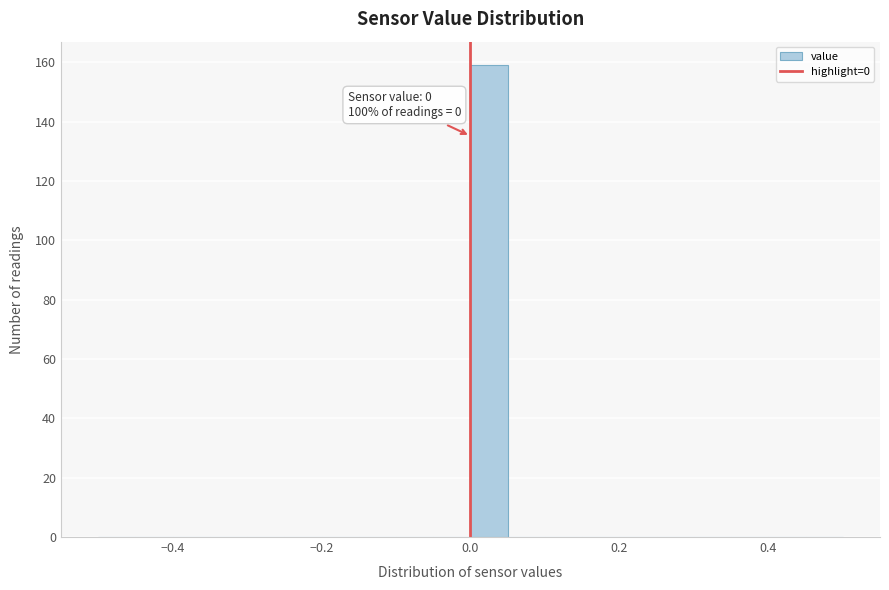

Around what value on the x-axis is the tallest bar? Give the approximate position of its centre, as read against the axis.

0.02